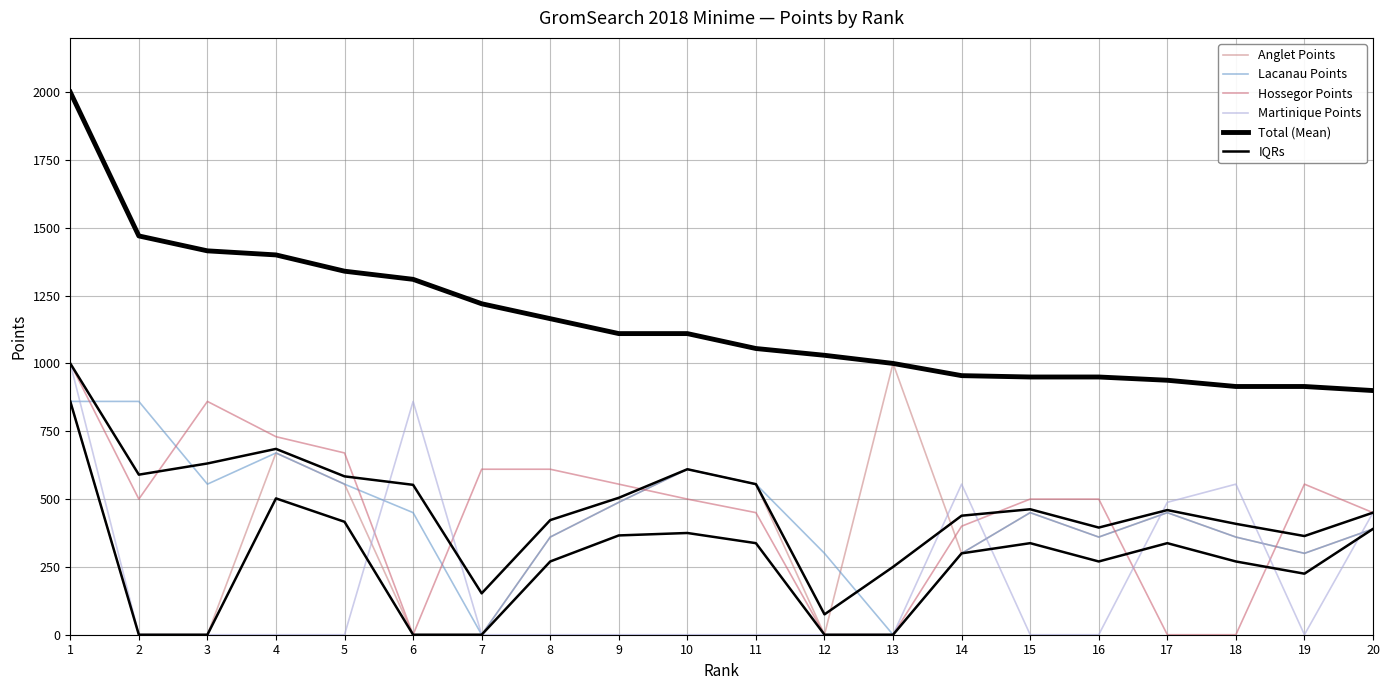

At which category is the sum across all series the highest?

1